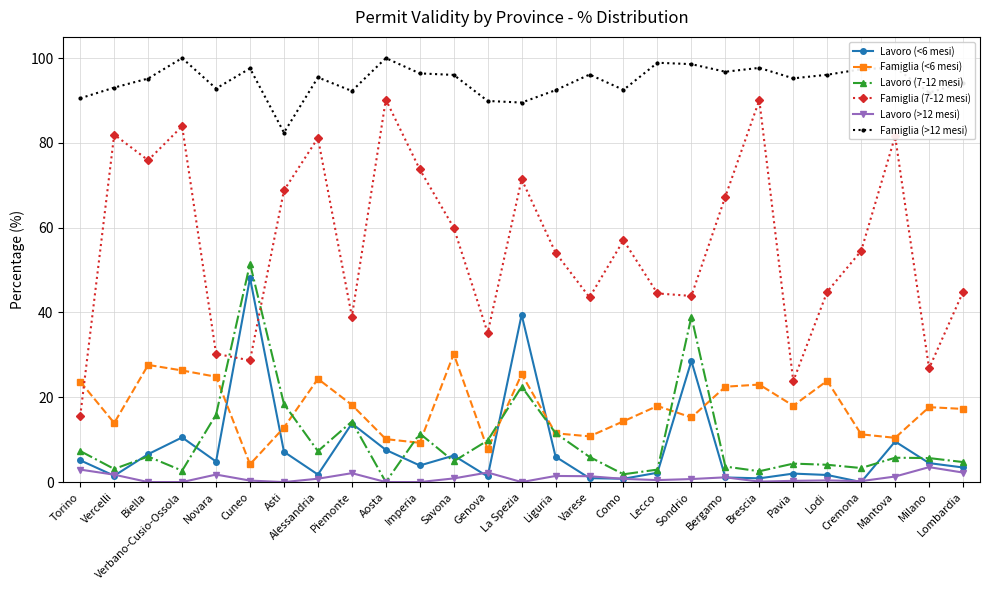

At which category is the sum across all series the highest?

La Spezia